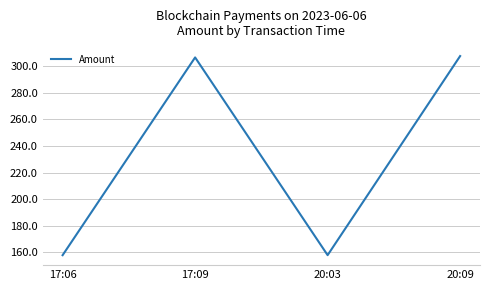

How many distinct data groups are displayed?

1